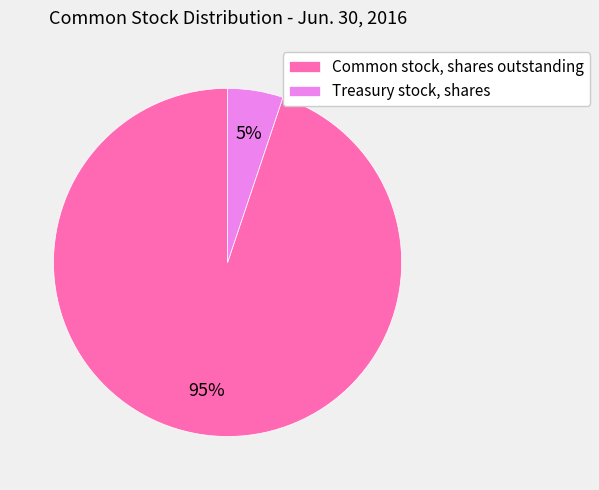

Count the number of slices in the pie.

2